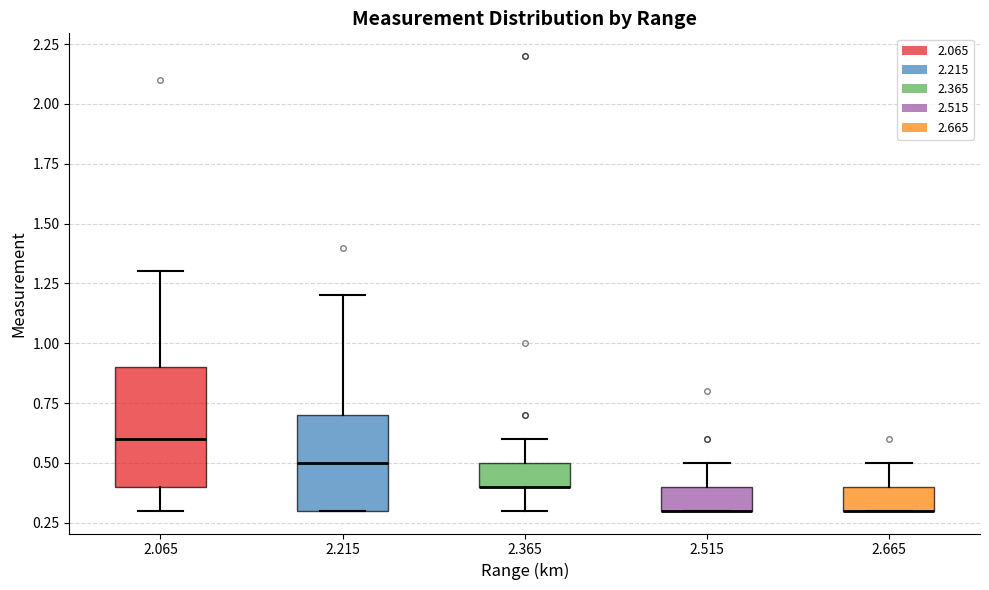

Reading left to right, transcribe this box plot: for each box, give where its median line is, the range the box spans, and where its two whiskers end, as read against the y-axis. The values are not printed on the chart, so give them approximately, as read against the axis.

2.065: median 0.6, box 0.4 to 0.9, whiskers 0.3 to 1.3
2.215: median 0.5, box 0.3 to 0.7, whiskers 0.3 to 1.2
2.365: median 0.4 (drawn on the box's lower edge), box 0.4 to 0.5, whiskers 0.3 to 0.6
2.515: median 0.3 (drawn on the box's lower edge), box 0.3 to 0.4, whiskers 0.3 to 0.5
2.665: median 0.3 (drawn on the box's lower edge), box 0.3 to 0.4, whiskers 0.3 to 0.5